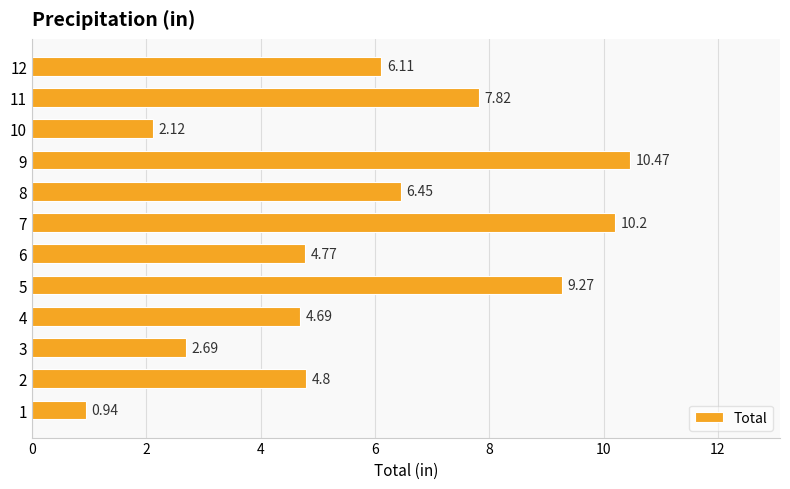

Rank the categories by value from highest to lowest.

9, 7, 5, 11, 8, 12, 2, 6, 4, 3, 10, 1